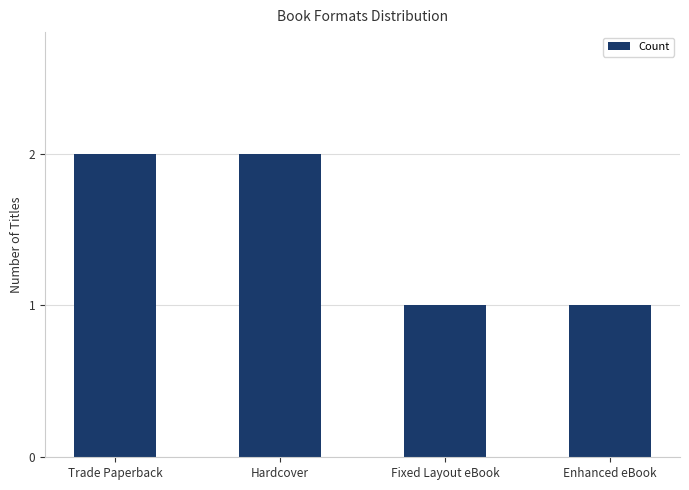

What is the ratio of the value at Trade Paperback to the value at Fixed Layout eBook?

2.0